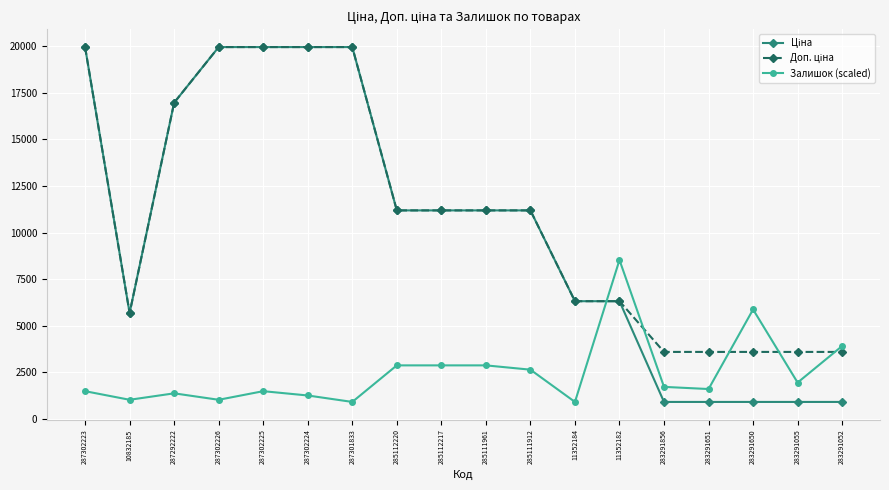

At how many categories does at least one series exceed 16285?

6